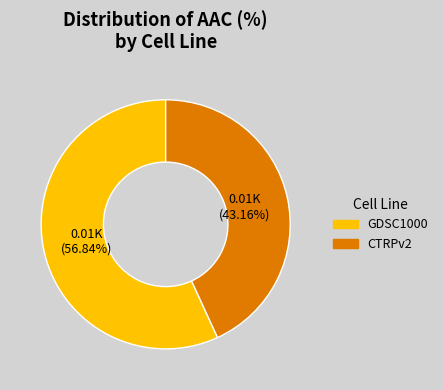

Rank the categories by value from highest to lowest.

GDSC1000, CTRPv2